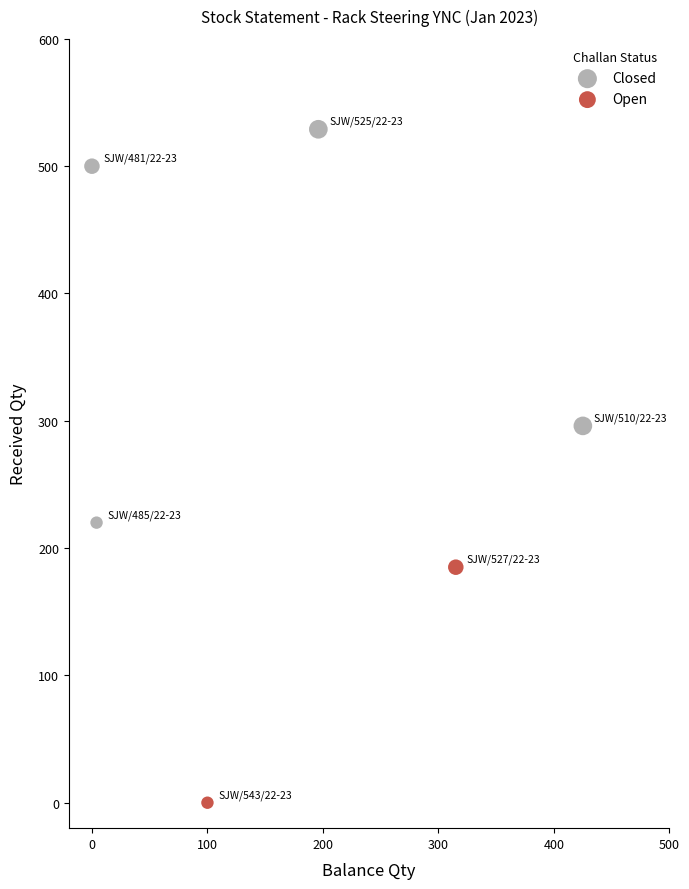

Which series has the largest Y range (max minus min)?

Closed